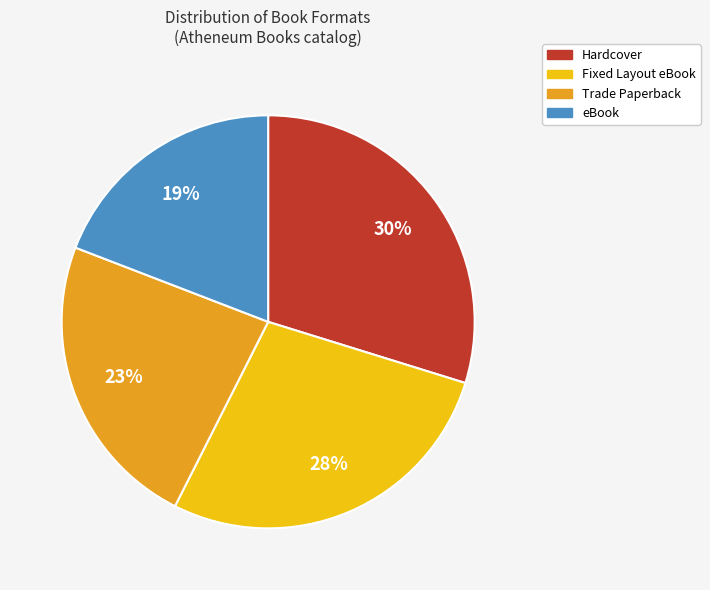

Count the number of slices in the pie.

4